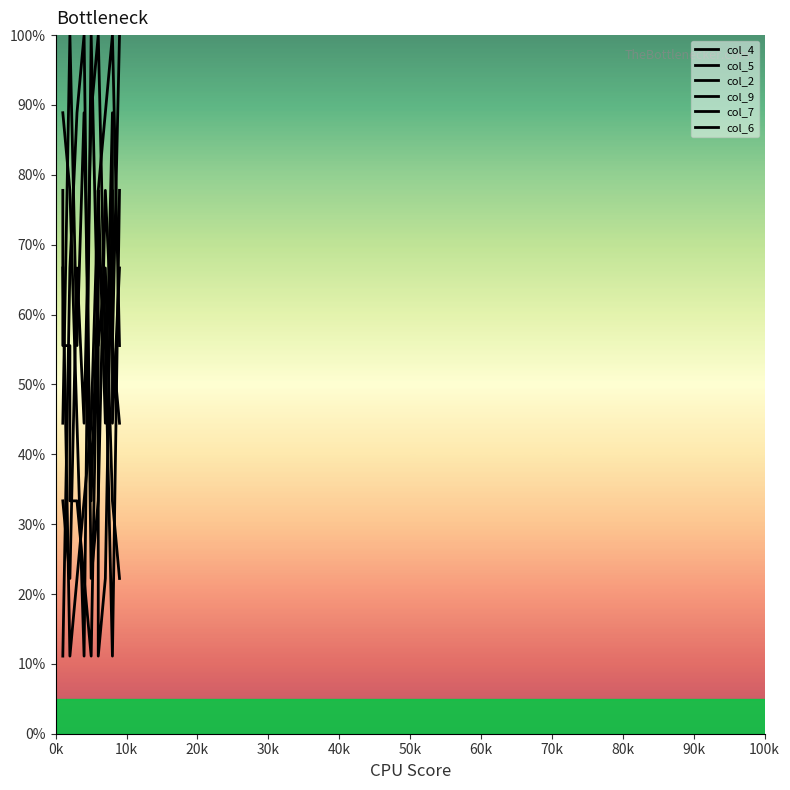

Is it true that col_9 equals 106.3 at 16?

False